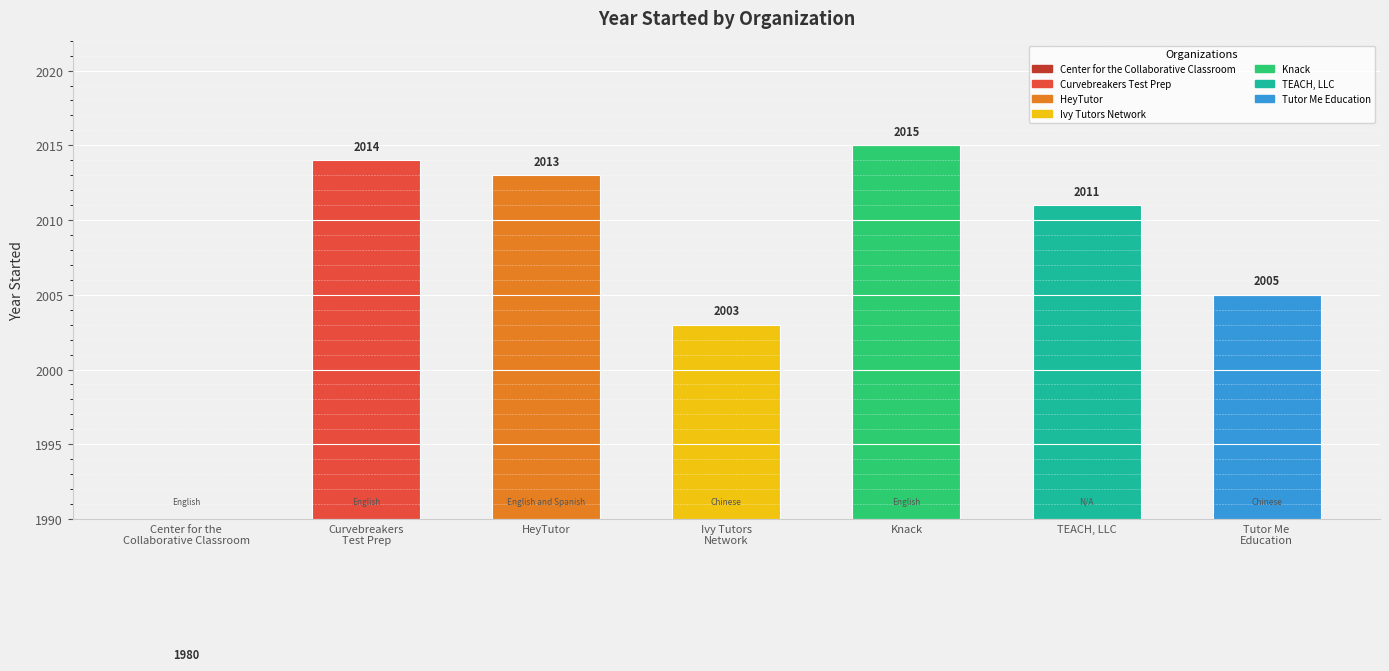

What is the label of the 7th bar from the right?

Center for the
Collaborative Classroom